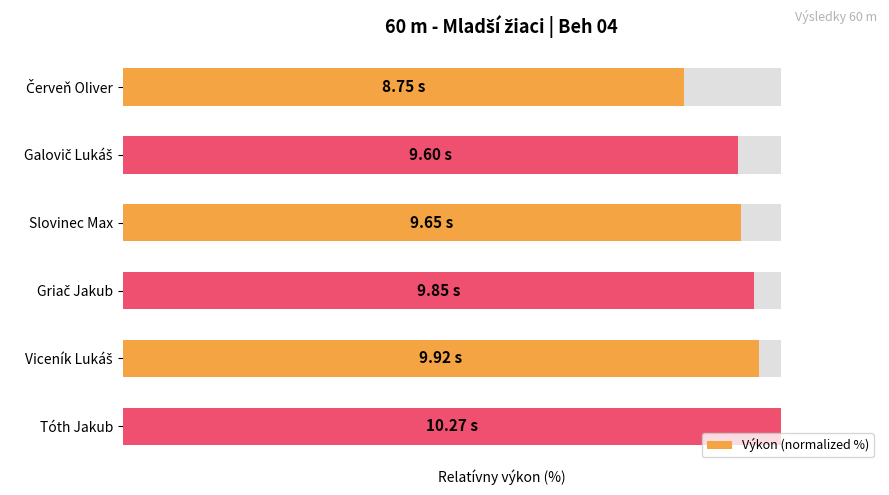

List the labels in order of value, smallest first.

Červeň Oliver, Galovič Lukáš, Slovinec Max, Griač Jakub, Viceník Lukáš, Tóth Jakub